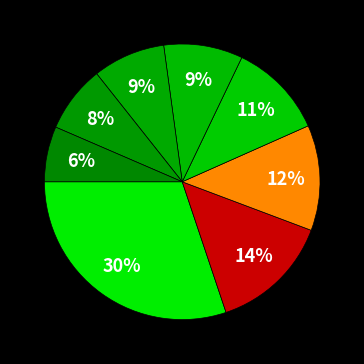

Rank the categories by value from lowest to highest.

British Journal of Anaesthetic, Journal of perioperative practice, Journal of Advanced Perioperative Care, Gastrointestinal Nursing, Ambulatory Surgery, Transfusion Alternatives, European Journal of Palliative Care, BMJ Supportive and Palliative Care